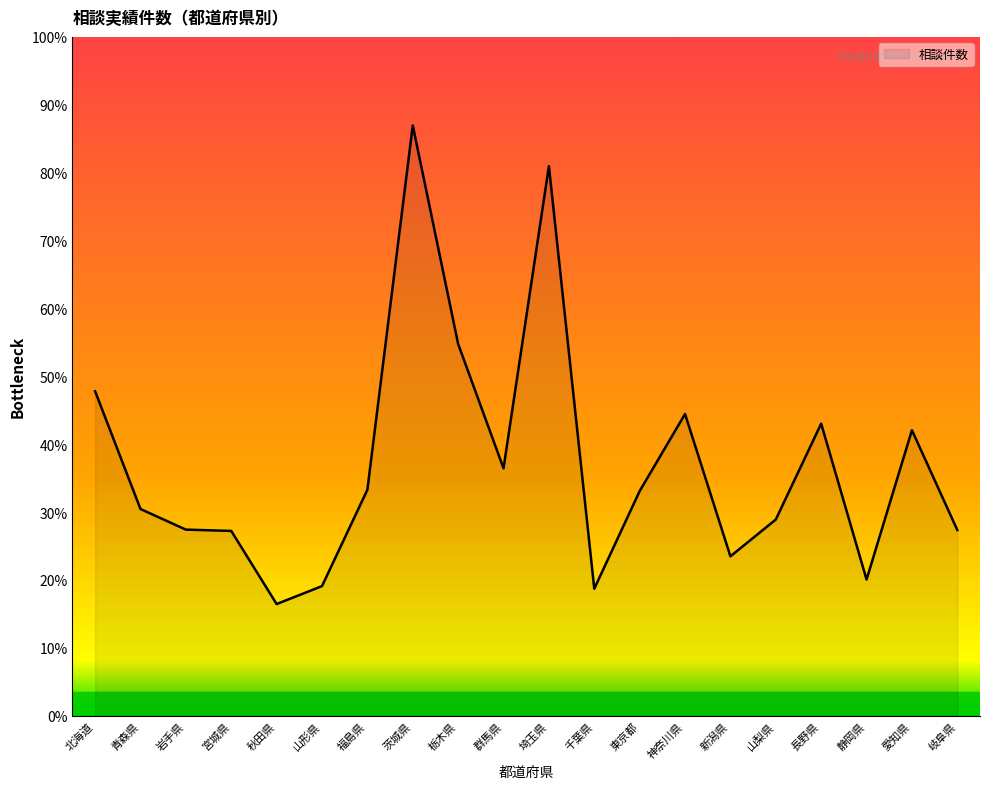

Is this an area chart (filled region under the line)?

Yes